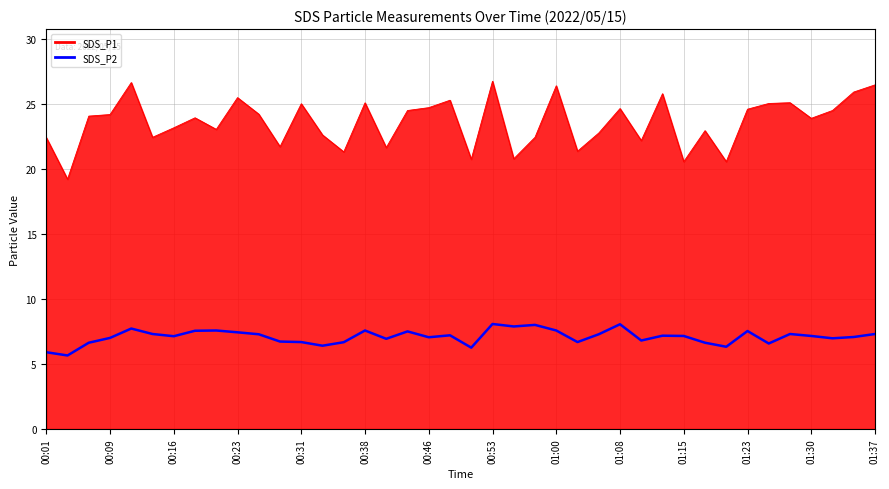

Which series has the widest spread of values?

SDS_P1